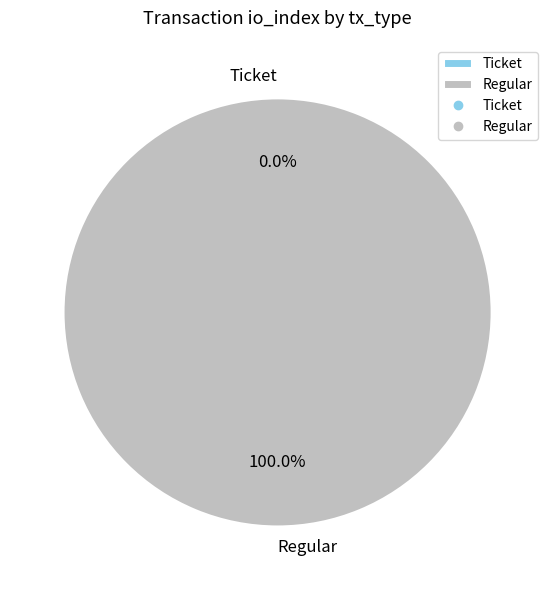

Combined, do Regular and Ticket account for over 50%?

Yes